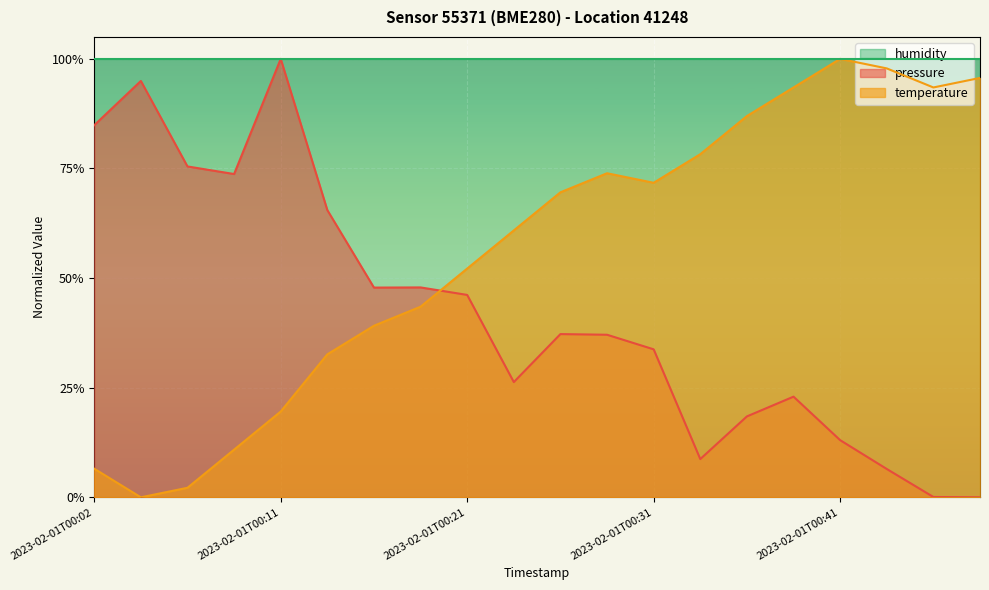

Count the number of categories in the chart.

20